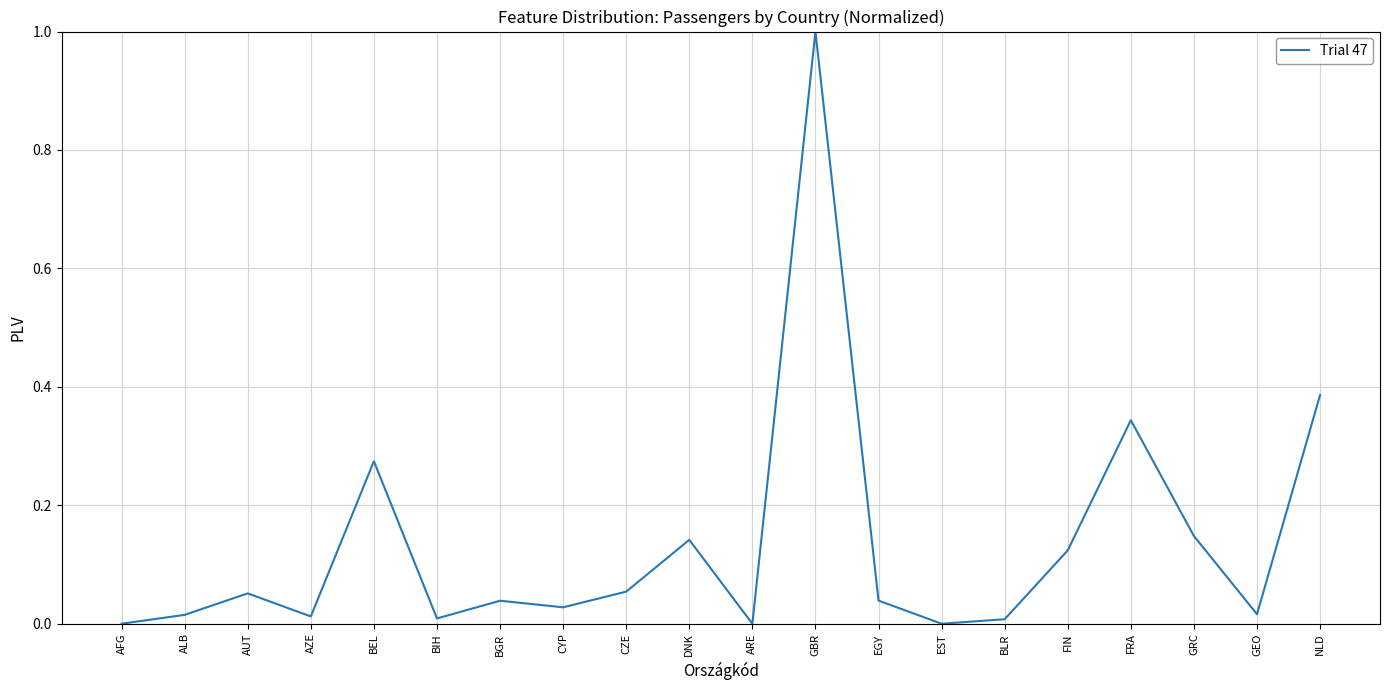

How many distinct data groups are displayed?

1